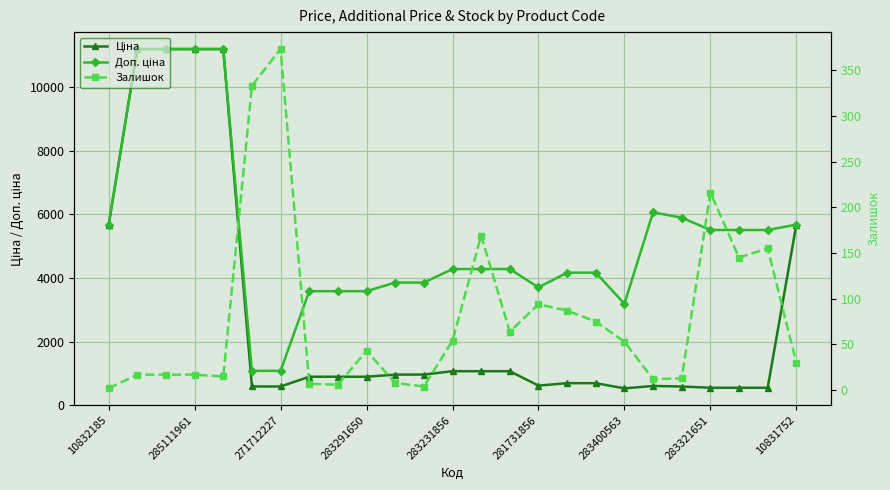

True or false: Ціна has more than 0 points higher than both neighbors.

True